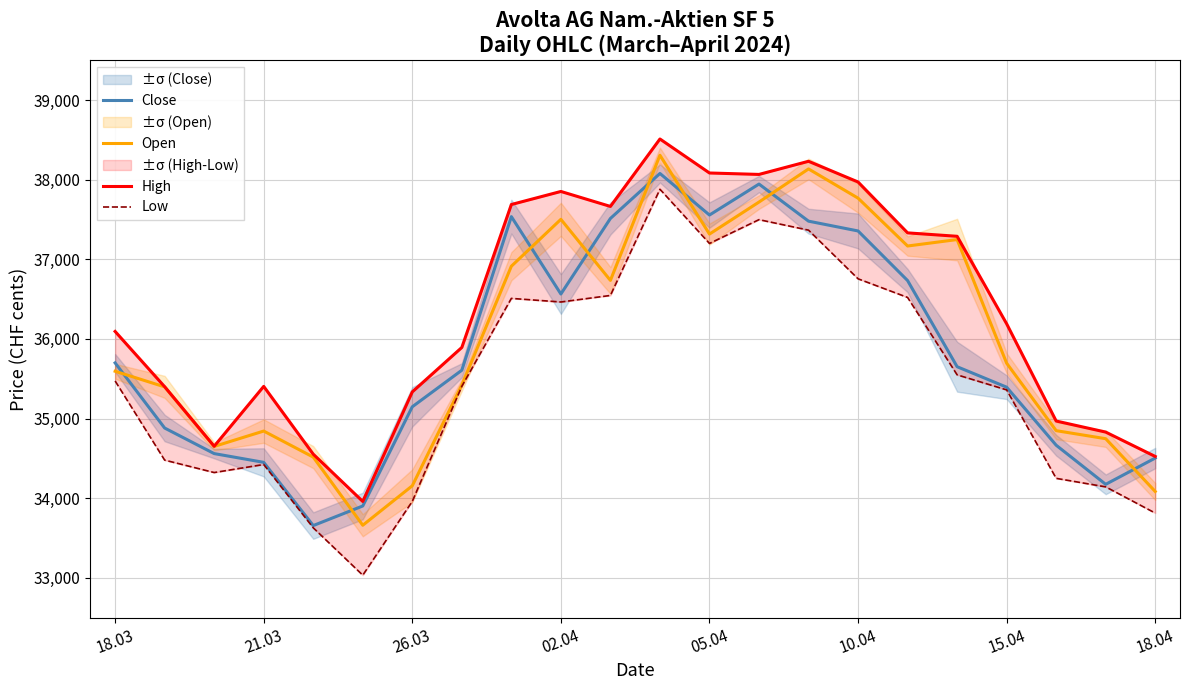

True or false: Open and Close cross at least once.

True